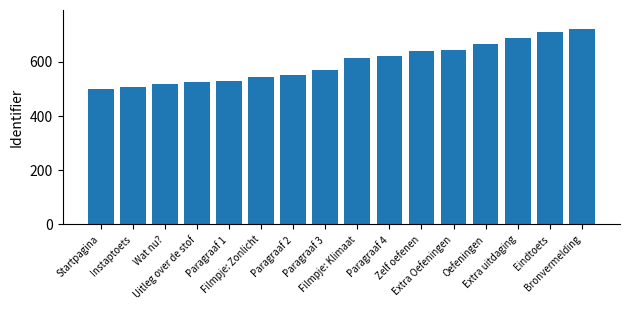

Is it true that the value at Wat nu? is 517.6?

True